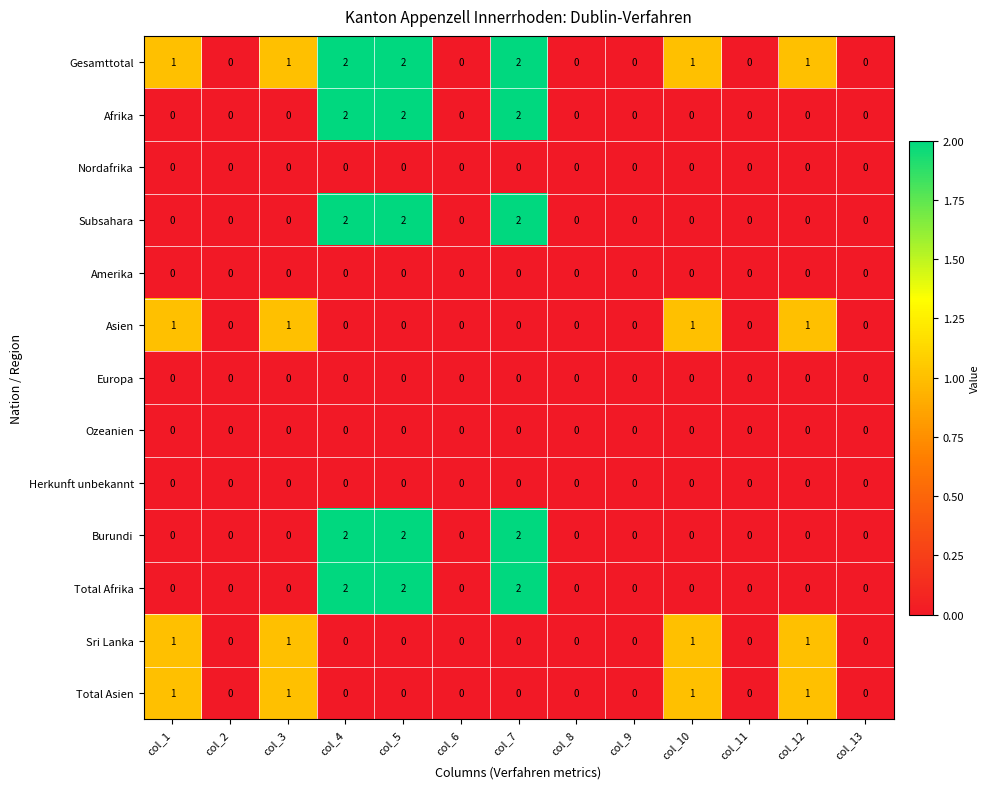

True or false: Amerika has a value of 0 at col_4.

True